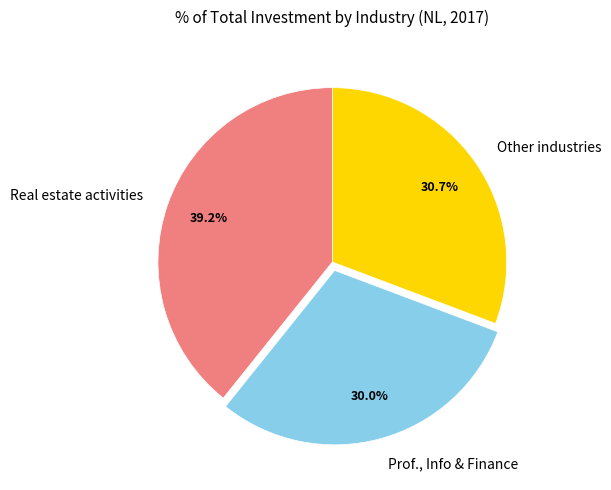

To the nearest percent, what is the difference between the largest and smallest slice percentages?

9%